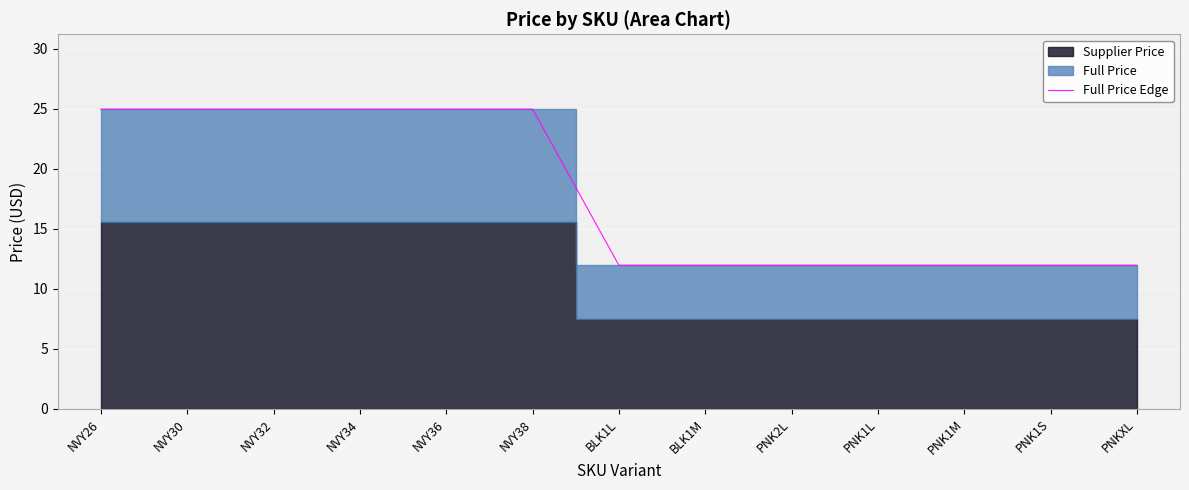

What is the maximum value shown in the chart?

24.9